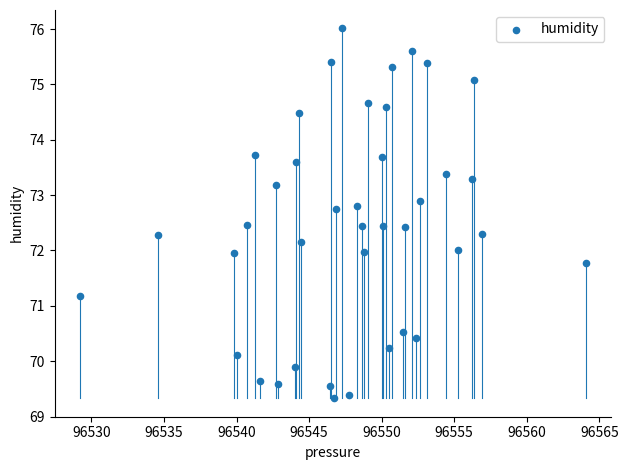

What is the range of Y values (max minus min)?

6.7